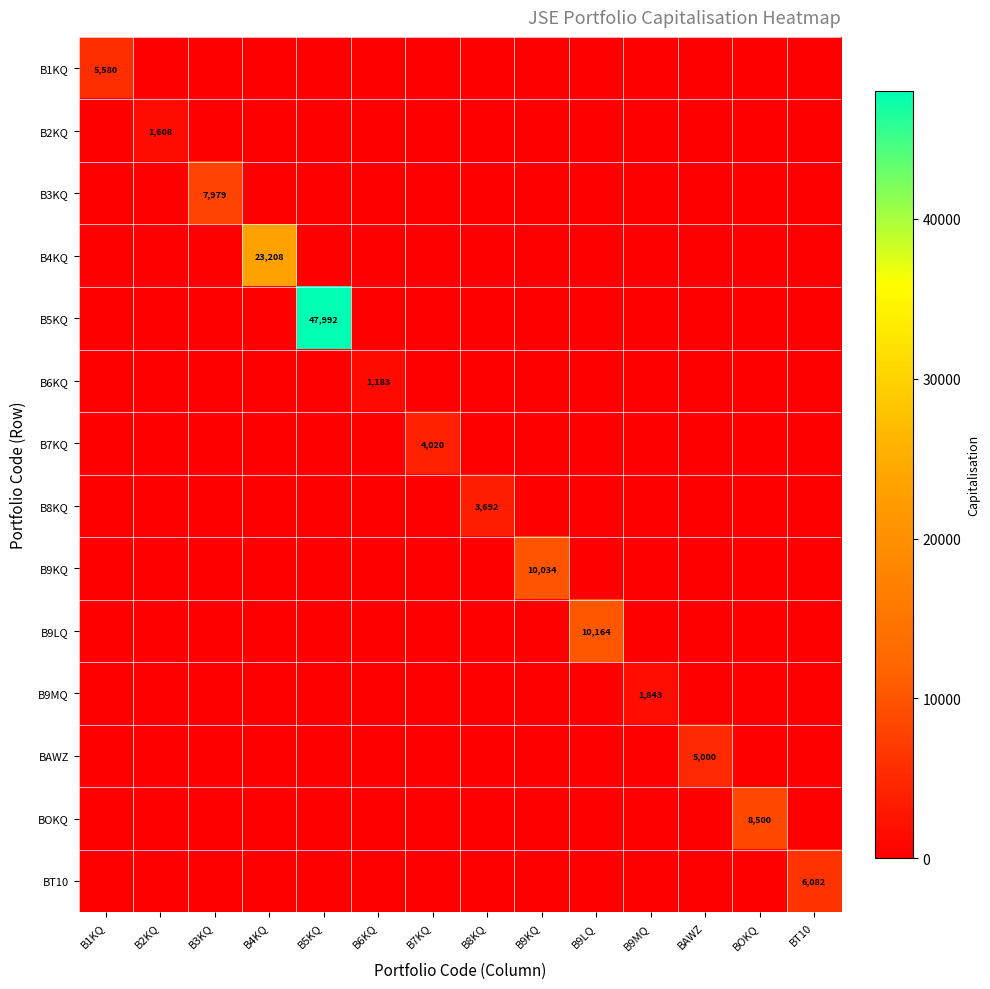

The B6KQ series shows 1183 at B6KQ. True or false?

True